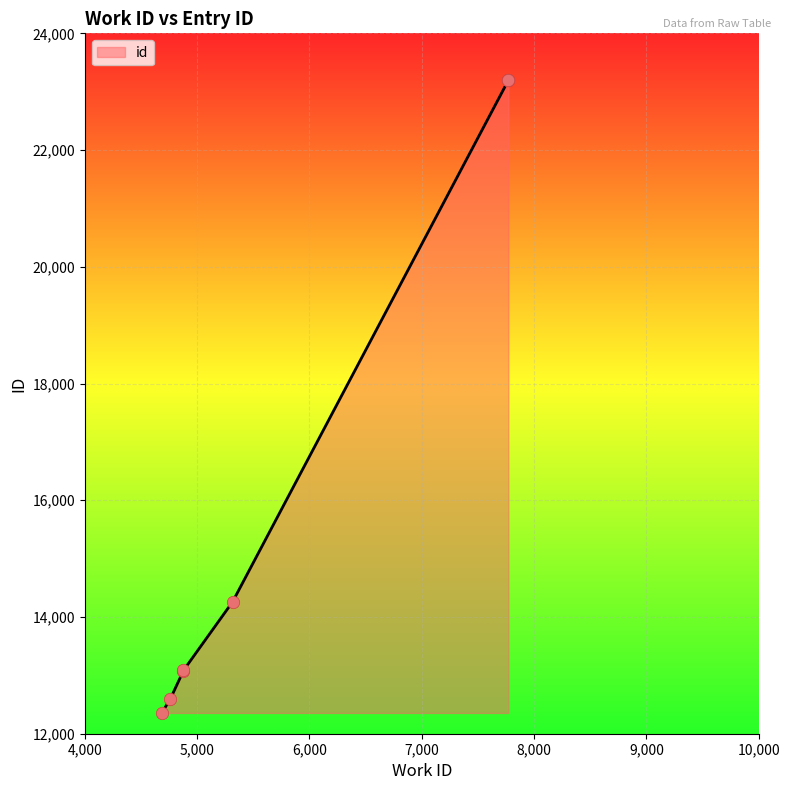

What is the change in value from 4685 to 4878?

+729